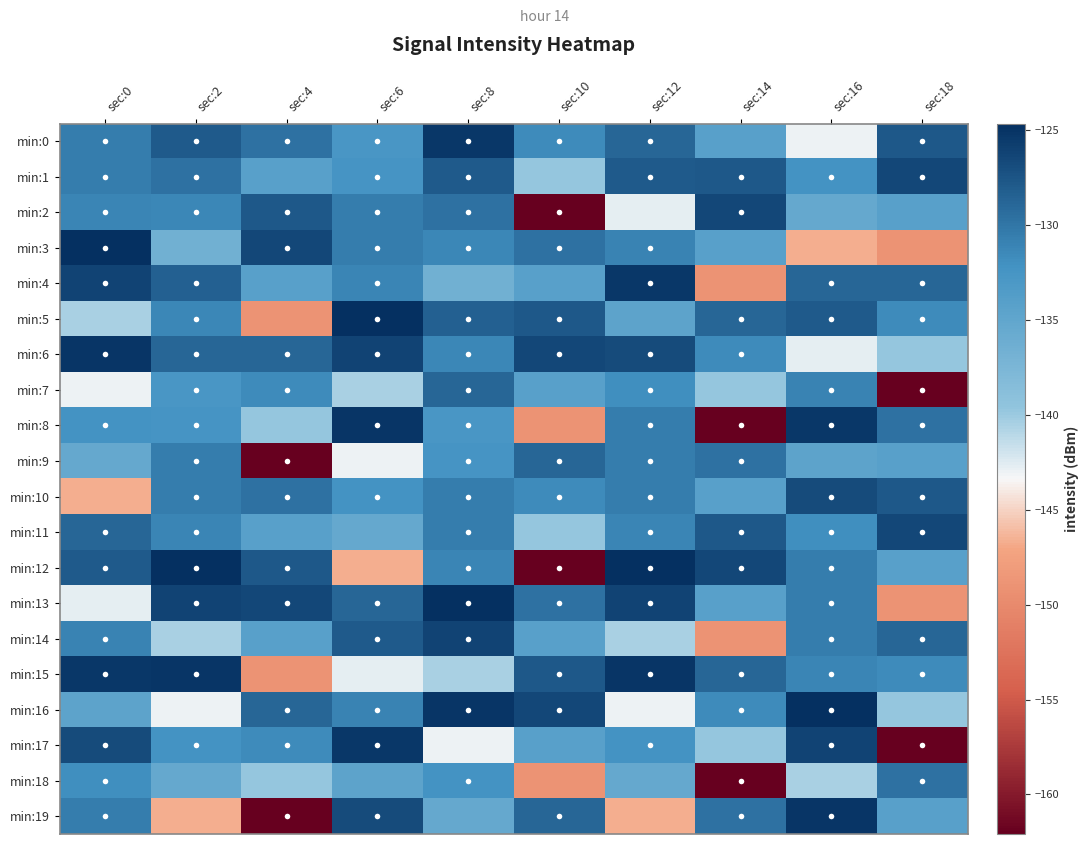

Which series has the largest total across all categories?

min:6